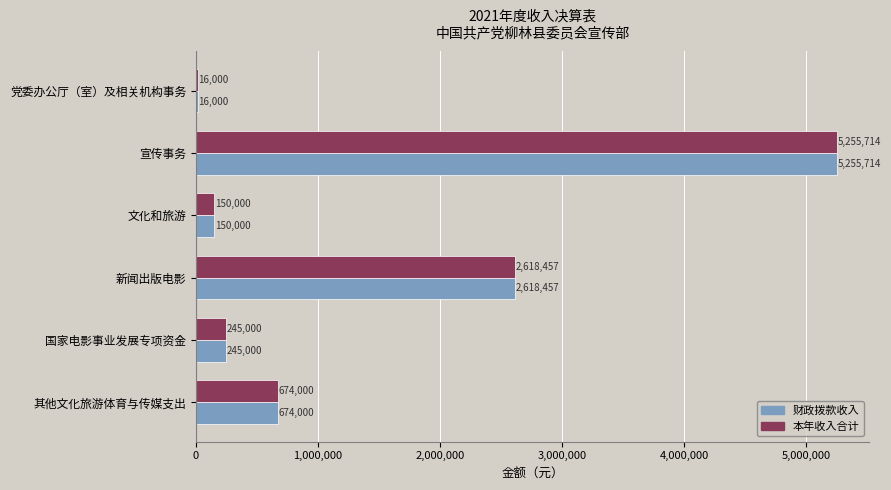

At which label does 财政拨款收入 reach its peak?

宣传事务